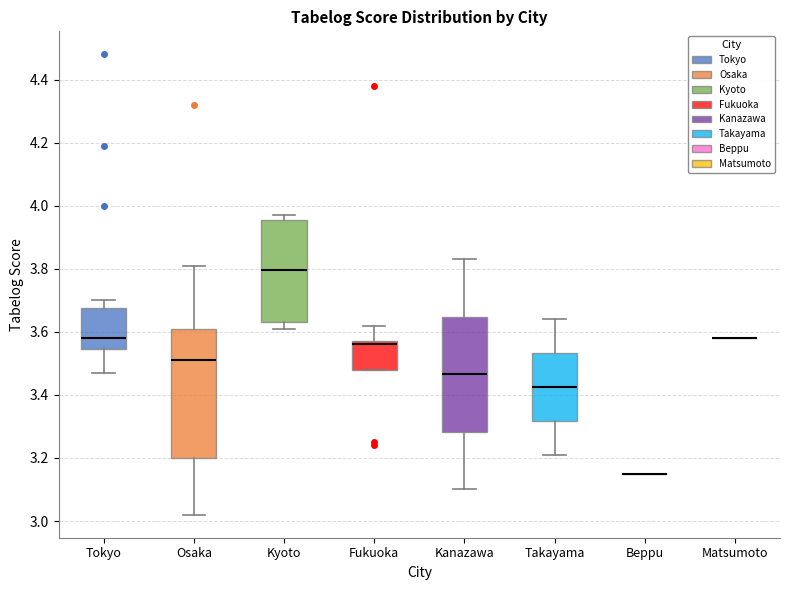

Reading left to right, read every box against the y-axis: the position of its median line, the range the box covers, and the ends of its whiskers. The values are not printed on the chart, so give them approximately, as read against the axis.

Tokyo: median 3.58, box 3.54 to 3.68, whiskers 3.48 to 3.70
Osaka: median 3.52, box 3.20 to 3.62, whiskers 3.02 to 3.82
Kyoto: median 3.80, box 3.64 to 3.96, whiskers 3.62 to 3.98
Fukuoka: median 3.56, box 3.48 to 3.58, whiskers 3.48 to 3.62
Kanazawa: median 3.46, box 3.28 to 3.64, whiskers 3.10 to 3.84
Takayama: median 3.42, box 3.32 to 3.54, whiskers 3.22 to 3.64
Beppu: box collapsed to a line at 3.16, whiskers 3.16 to 3.16
Matsumoto: box collapsed to a line at 3.58, whiskers 3.58 to 3.58